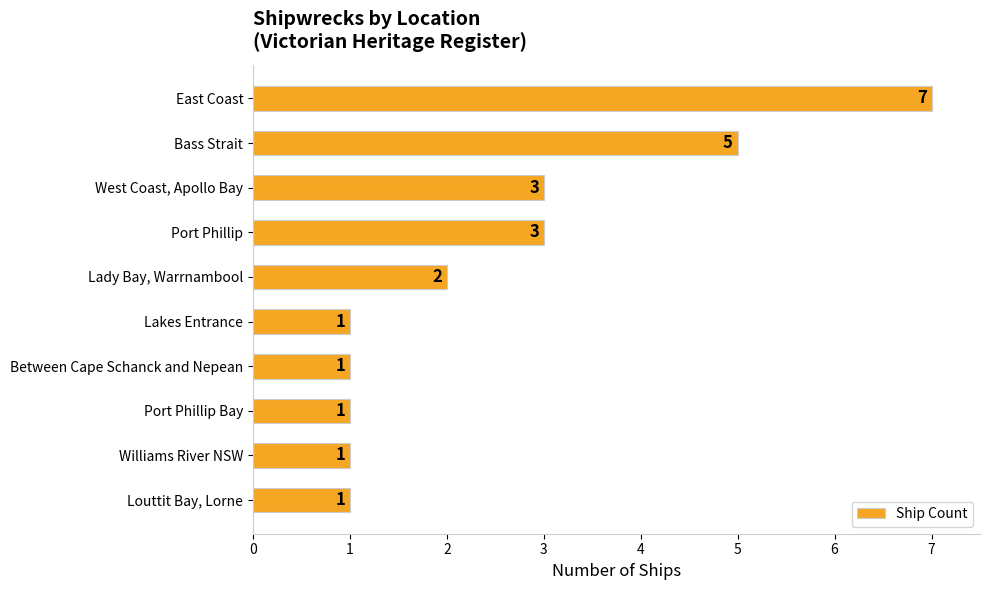

Approximately how many times larger is the value at Port Phillip compared to Port Phillip Bay?

3.0